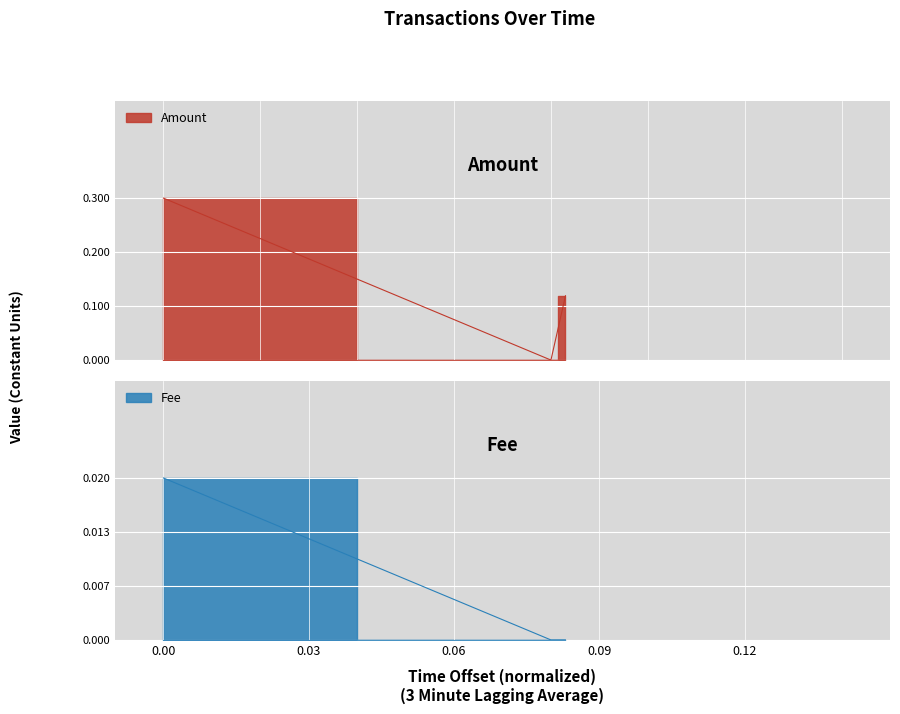

The value of Amount at 2022-07-01 13:28:39 is 0.2. True or false?

False